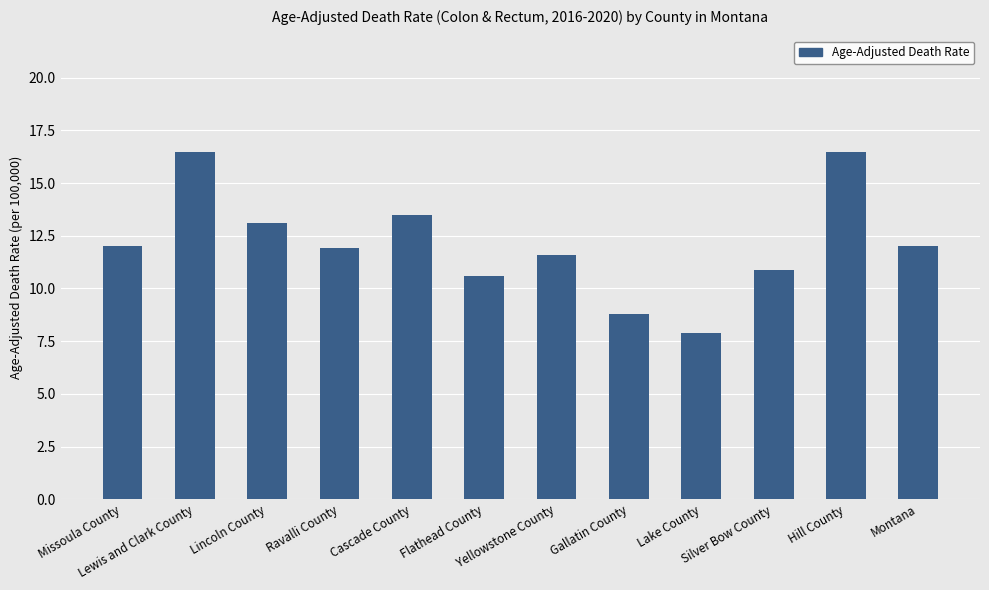

What is the sum of all values?

145.3